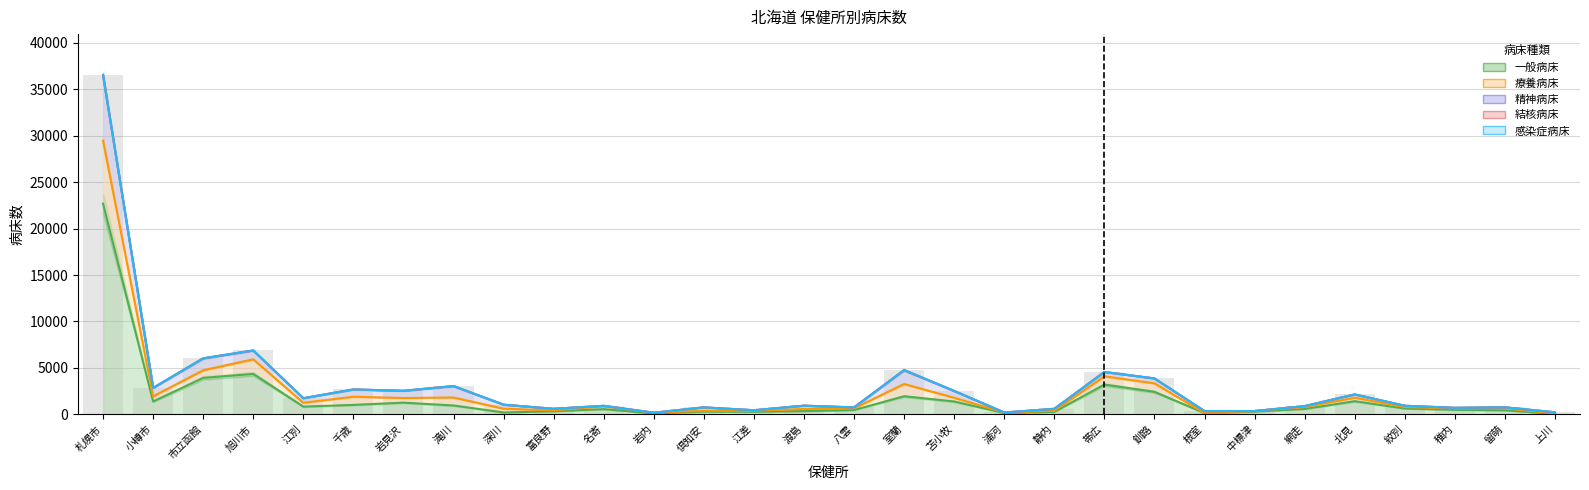

What is the difference between the 療養病床 values at 千歳 and 岩見沢?

142